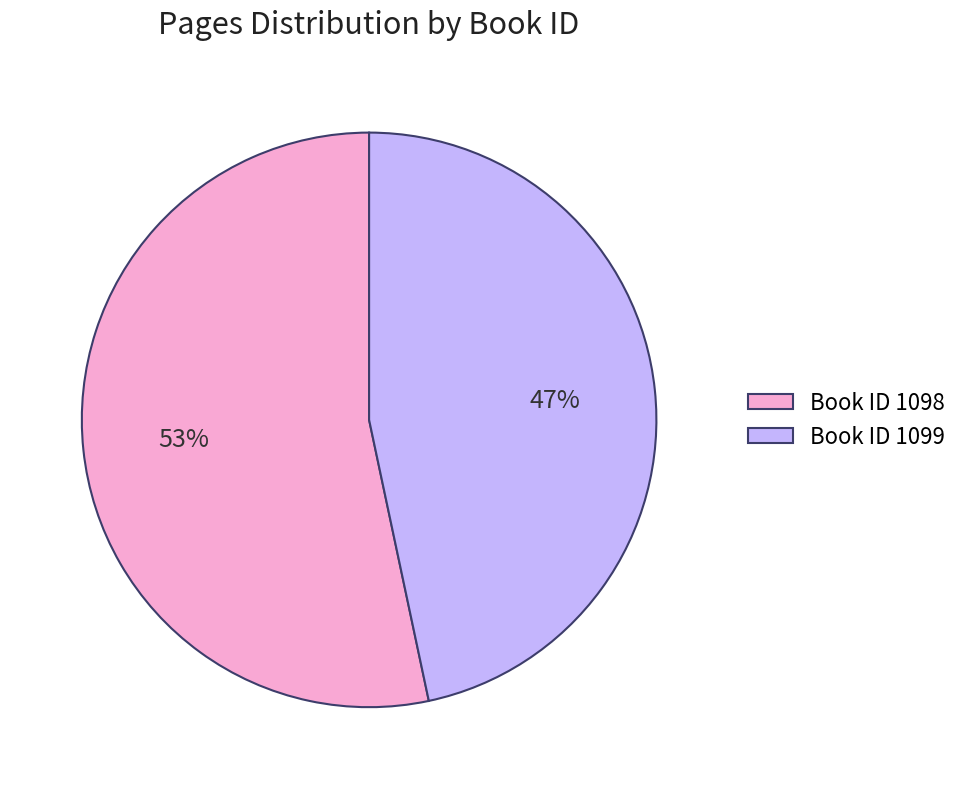

Is it true that Book ID 1098 is 53% of the pie?

True